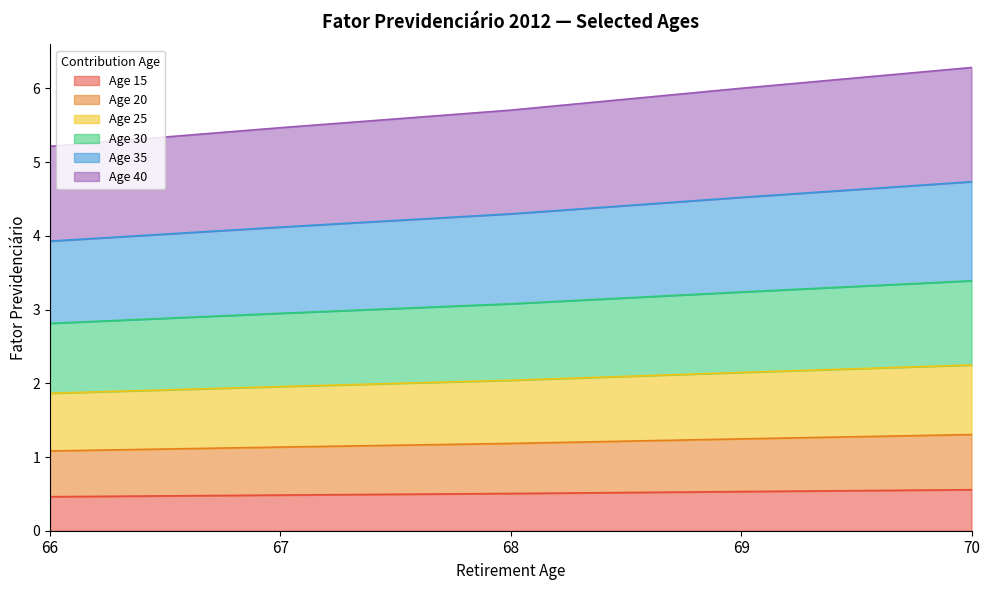

What is the total value across all series at 70?

6.3